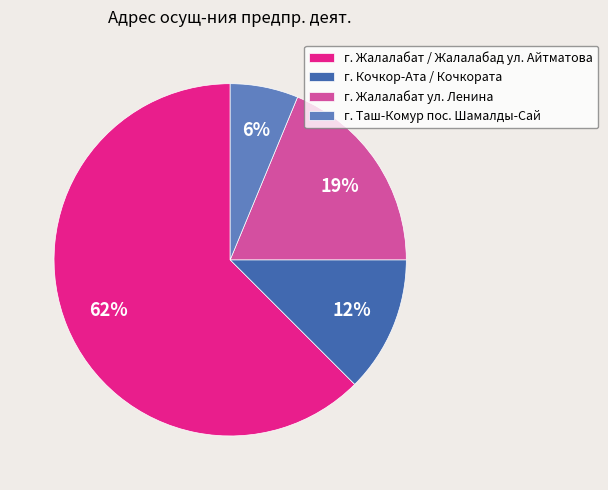

What is the majority slice?

г. Жалалабат / Жалалабад ул. Айтматова